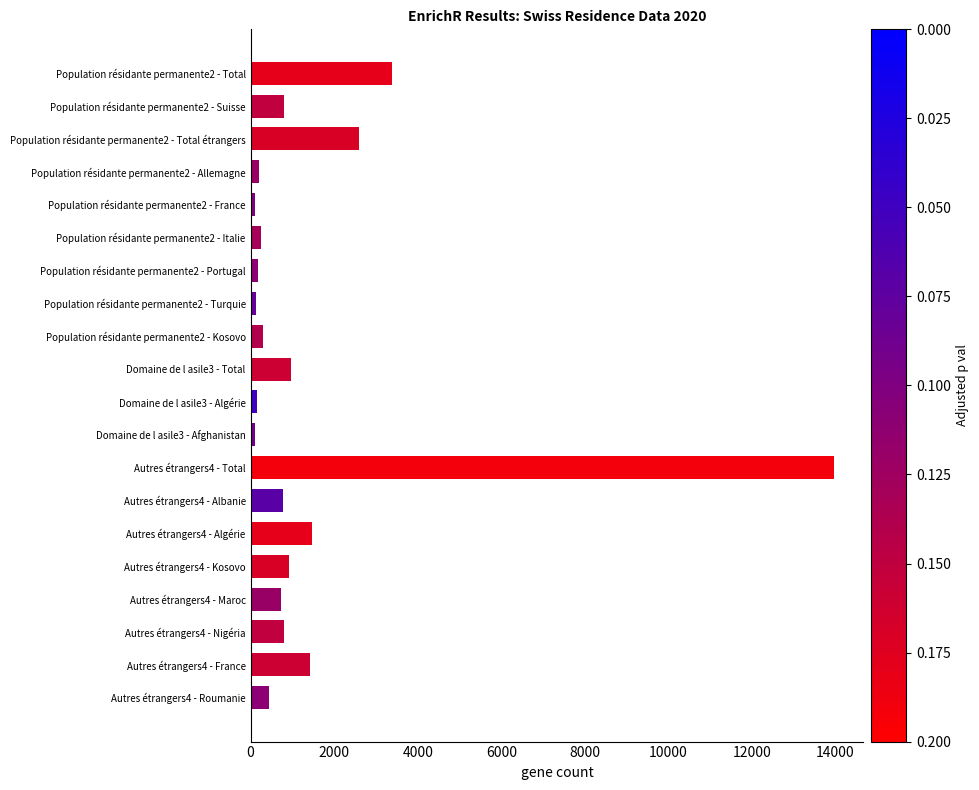

What is the average value?

1481